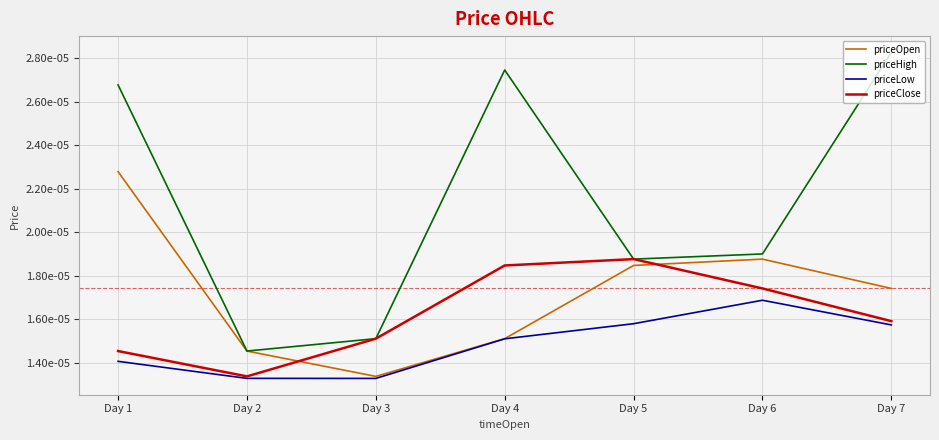

Reading right to left, transcribe all the data shown in this chart.

priceOpen: Day 7=0.0	Day 6=0.0	Day 5=0.0	Day 4=0.0	Day 3=0.0	Day 2=0.0	Day 1=0.0
priceHigh: Day 7=0.0	Day 6=0.0	Day 5=0.0	Day 4=0.0	Day 3=0.0	Day 2=0.0	Day 1=0.0
priceLow: Day 7=0.0	Day 6=0.0	Day 5=0.0	Day 4=0.0	Day 3=0.0	Day 2=0.0	Day 1=0.0
priceClose: Day 7=0.0	Day 6=0.0	Day 5=0.0	Day 4=0.0	Day 3=0.0	Day 2=0.0	Day 1=0.0